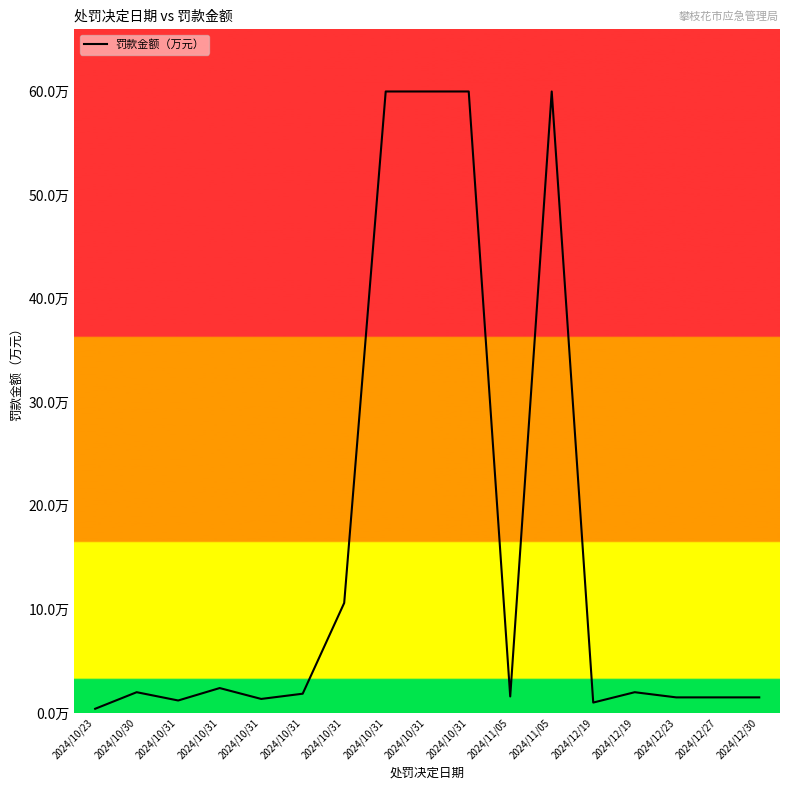

True or false: the data shows 2.7 at 2024/12/19.

False